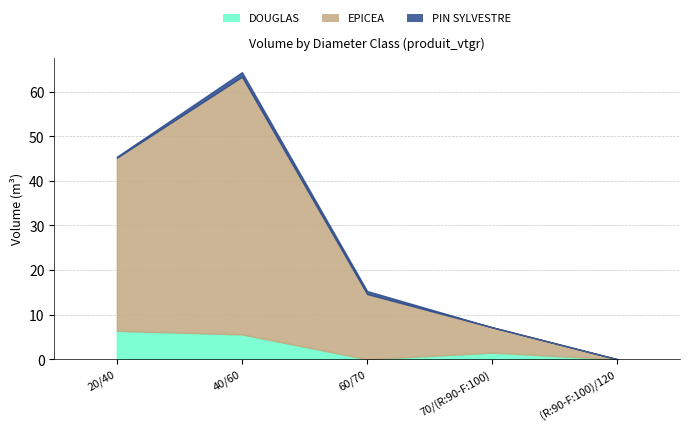

How many data points in PIN SYLVESTRE are above 0?

3